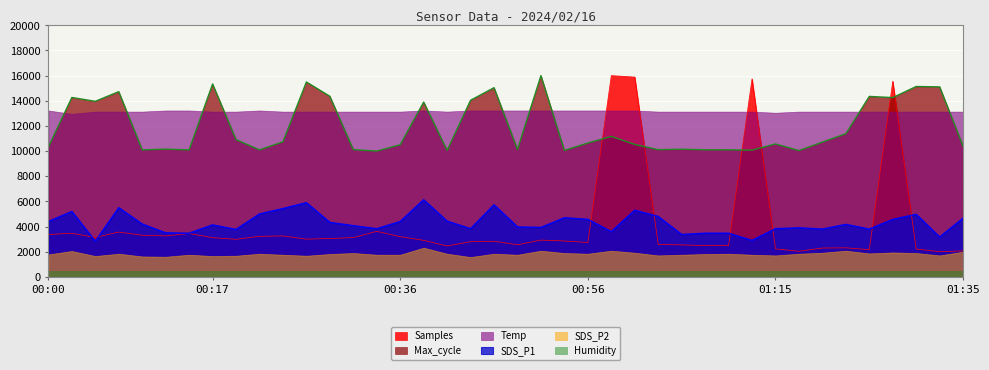

At which category does Max_cycle reach its first local peak?

00:02